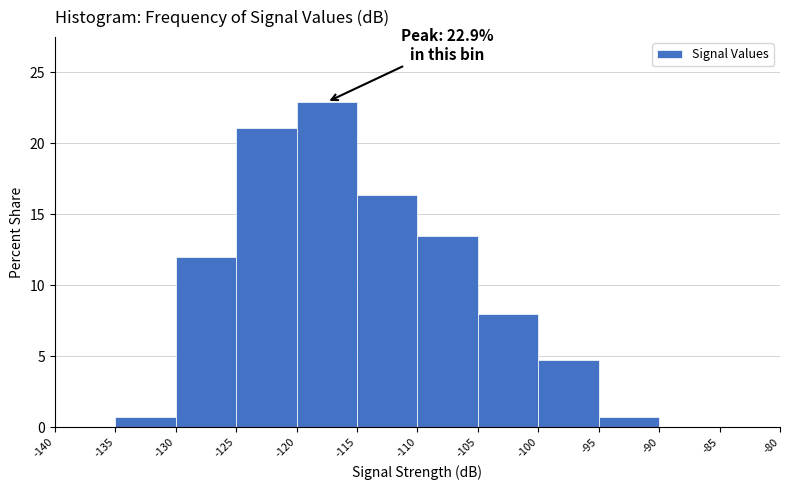

Over which range of the x-axis is the bar tallest?

-120 to -115